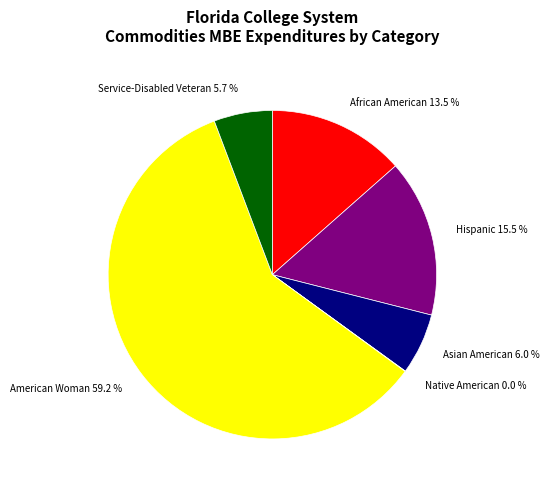

Does American Woman 59.2 % account for over 50% of the chart?

Yes